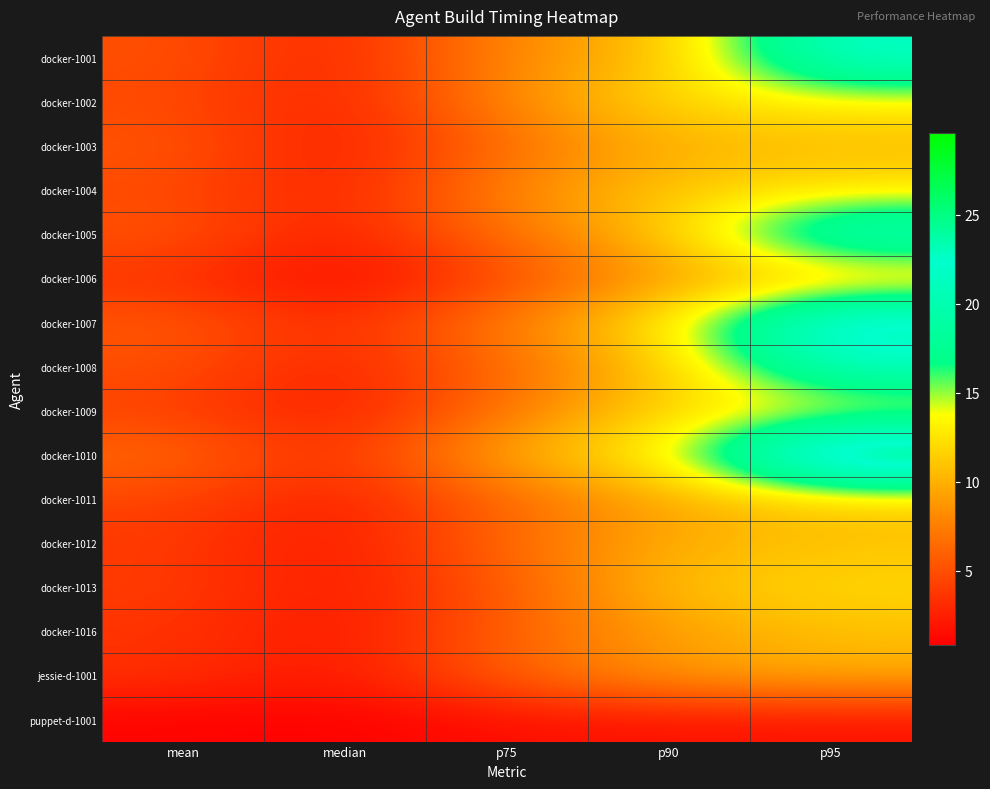

At how many categories does at least one series exceed 14?

1